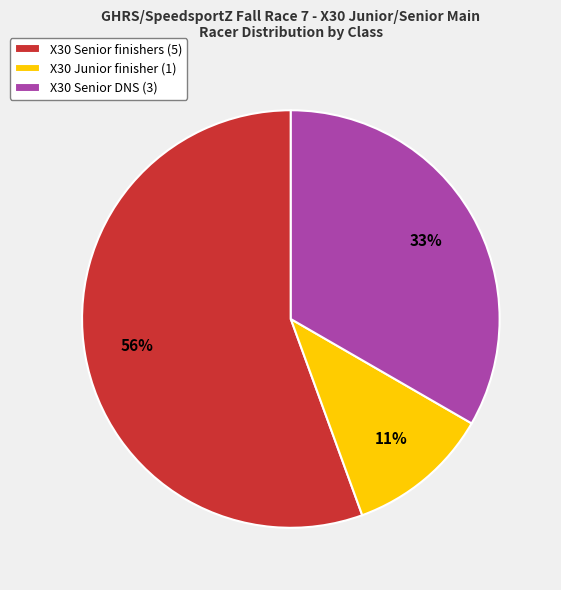

Count the number of slices in the pie.

3